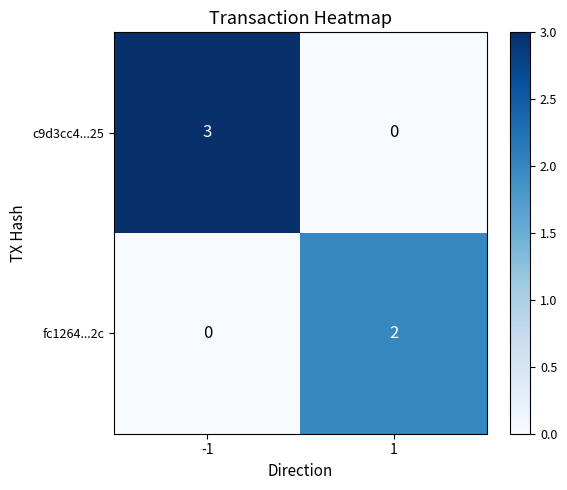

True or false: c9d3cc4...25 has a value of 1 at 1.

False